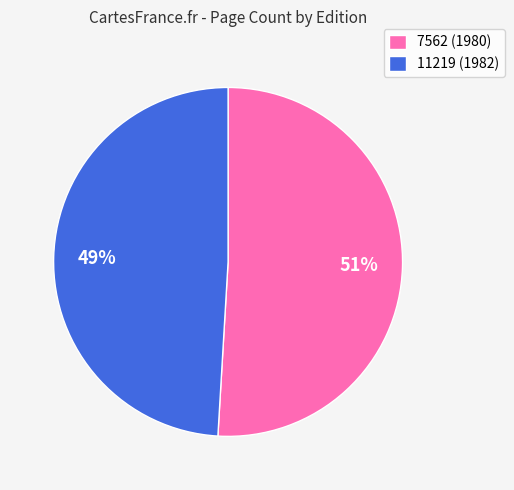

Count the number of slices in the pie.

2